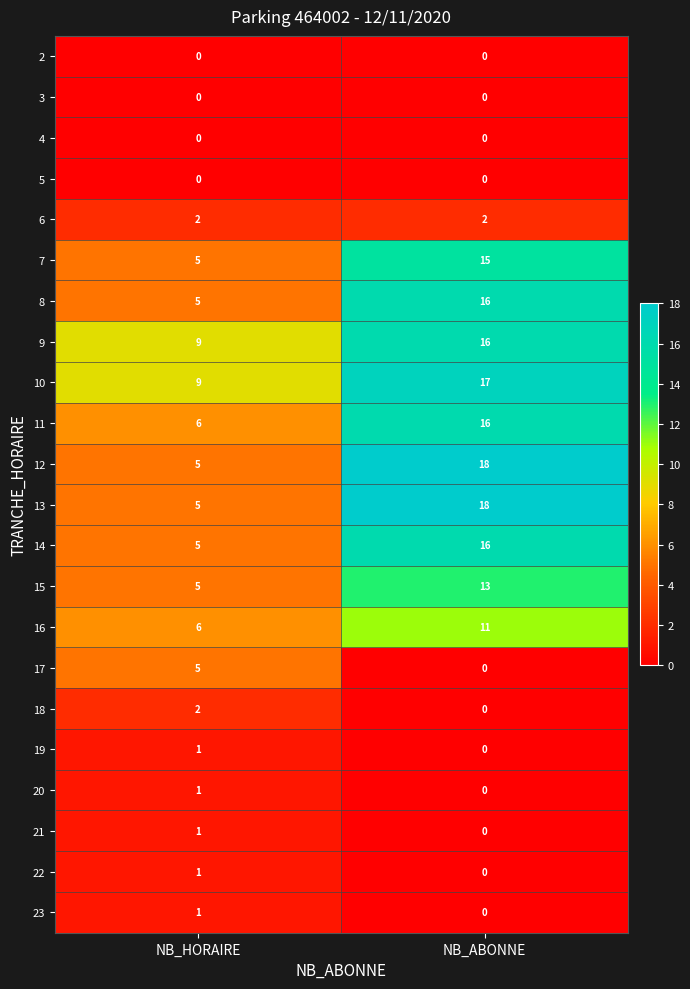

What is the spread (max minus min) of values at NB_HORAIRE?

9